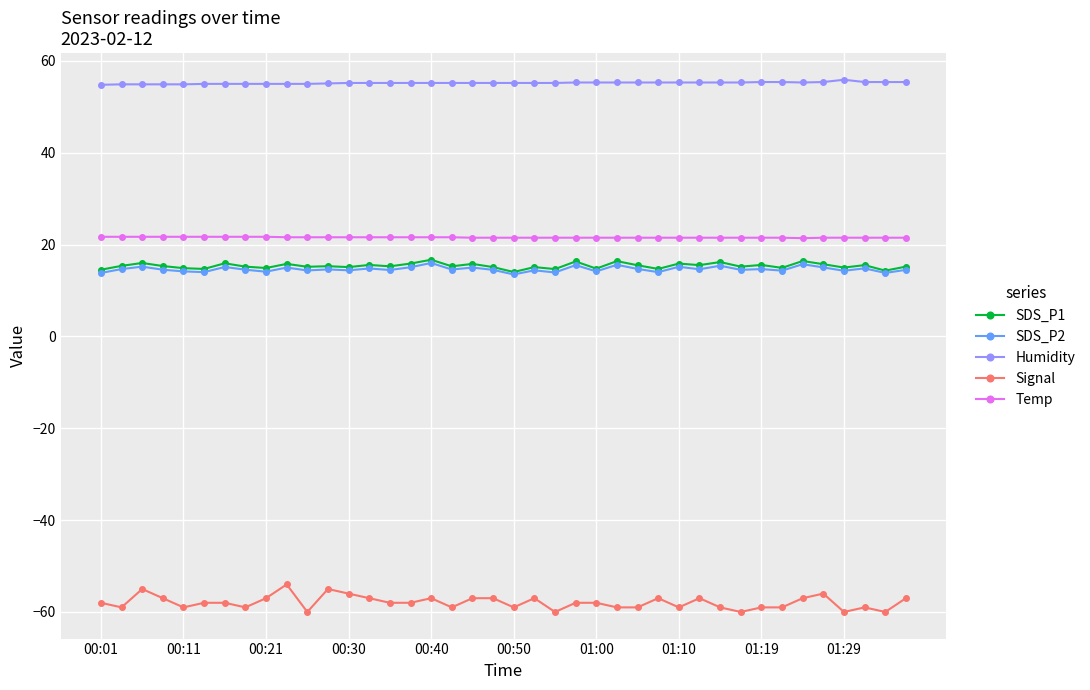

True or false: SDS_P2 has more than 2 points higher than both neighbors.

True